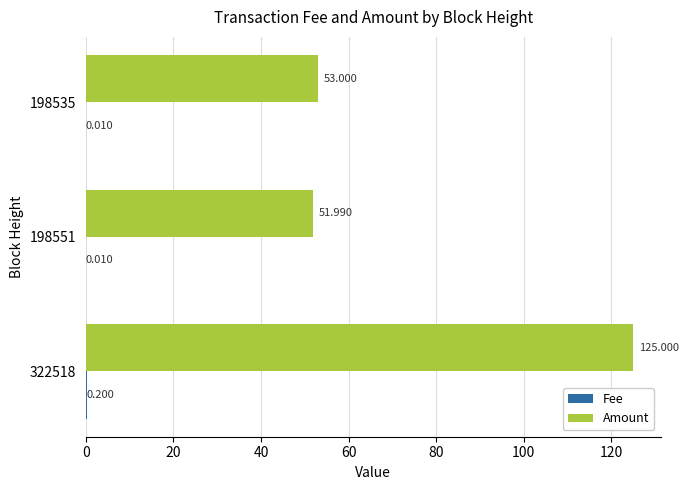

Which series has the largest total across all categories?

Amount